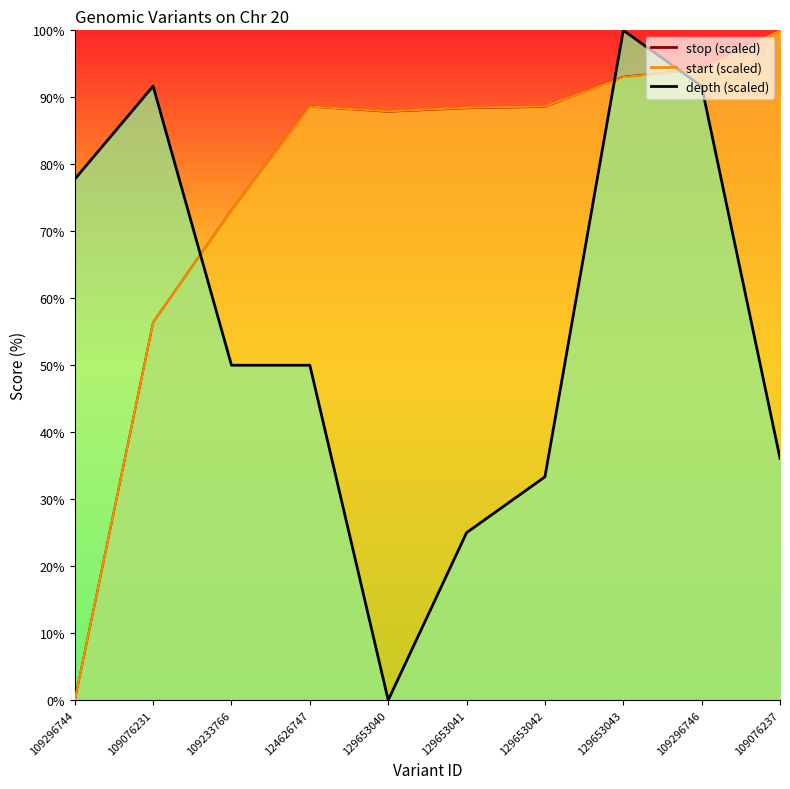

At how many categories does at least one series exceed 25?

10